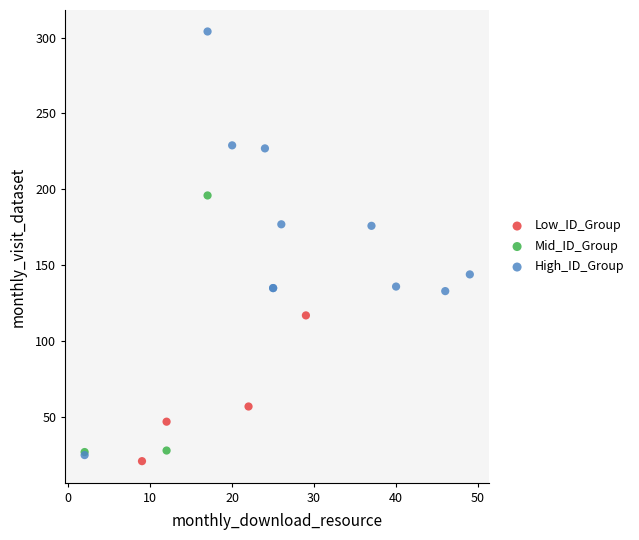

Which series contains the highest Y value?

High_ID_Group